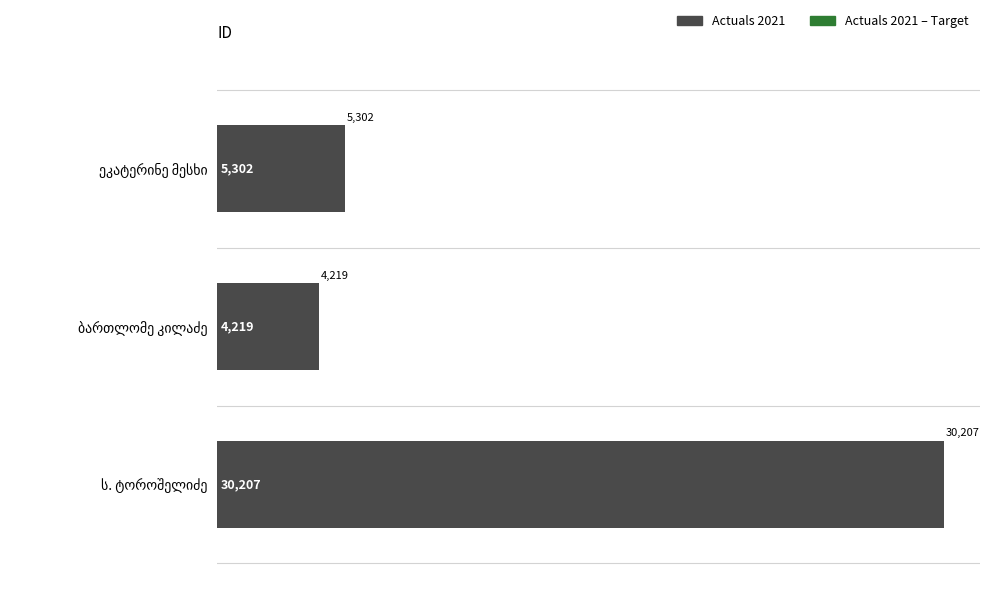

What is the value of the 1st bar from the top?

5302